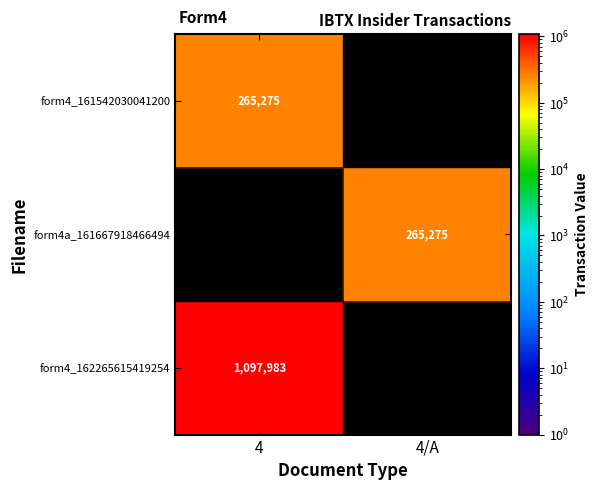

Which series has the largest total across all categories?

wf-form4_162265615419254.xml